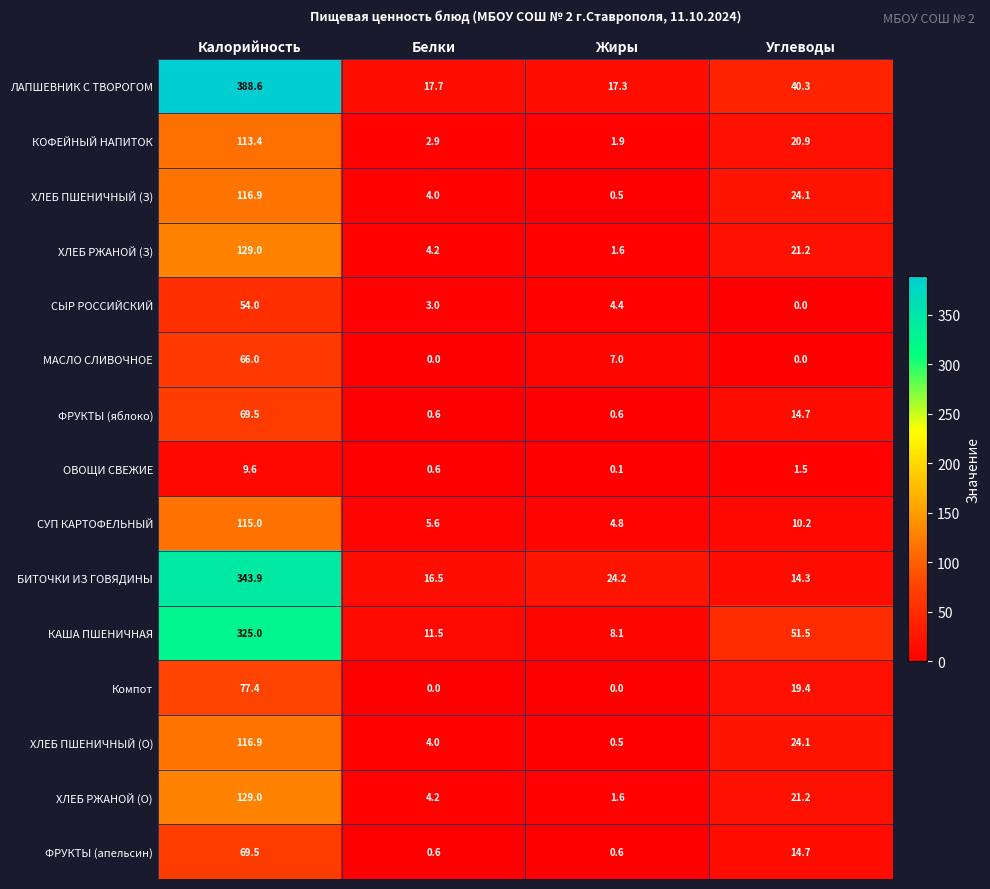

What is the difference between the maximum and minimum values in the ФРУКТЫ (яблоко) series?

68.9